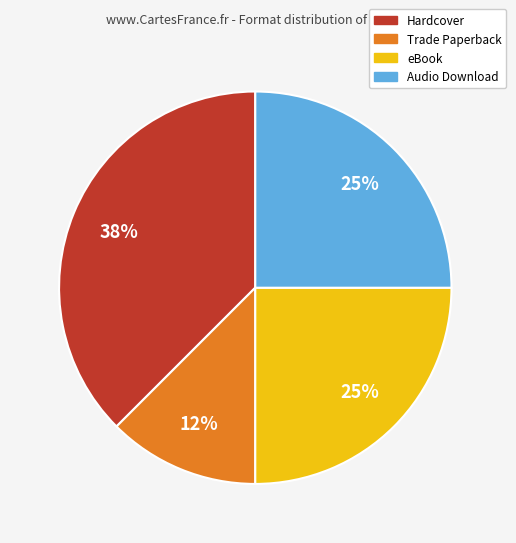

How many segments does this pie chart have?

4